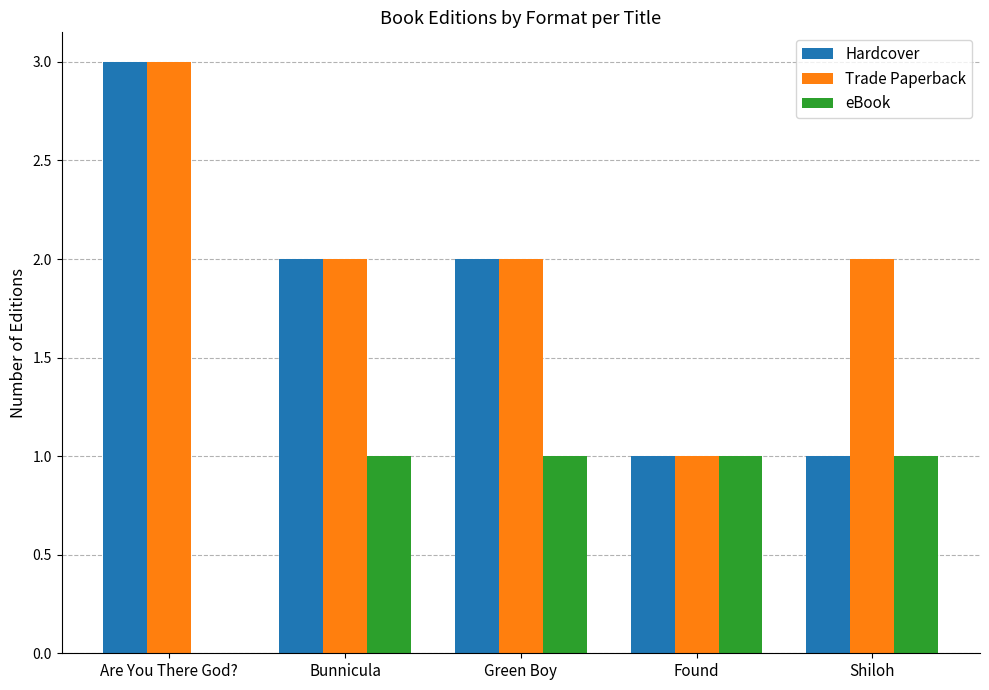

Is it true that Hardcover equals 2 at Shiloh?

False